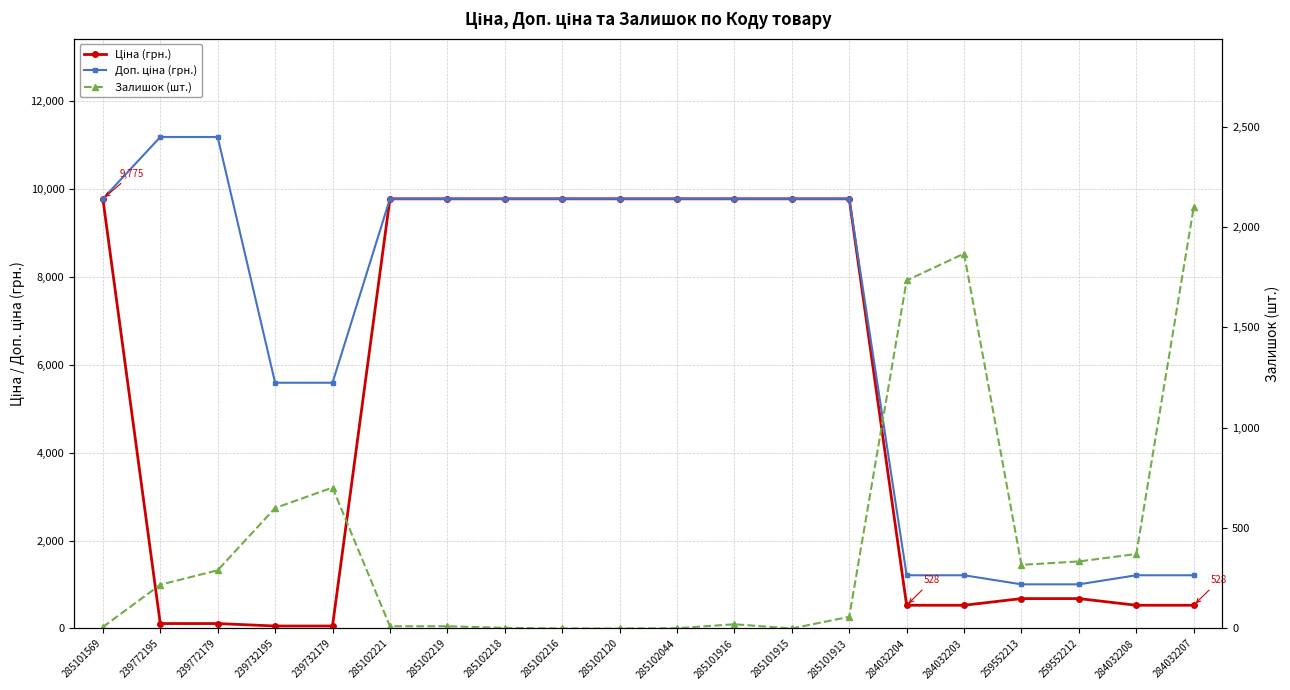

What is the average value of the Залишок (шт.) series?

432.2